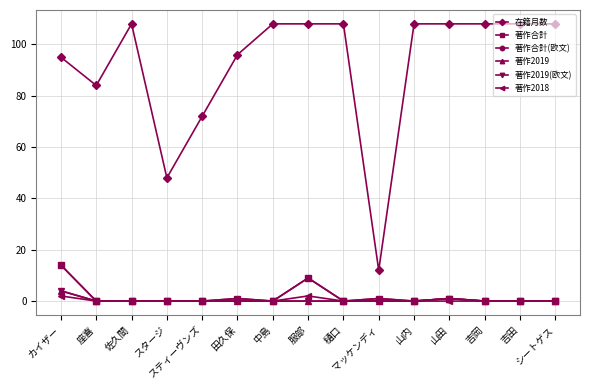

In 著作合計, how many points are lower than both neighbors (excluding endpoints)?

3